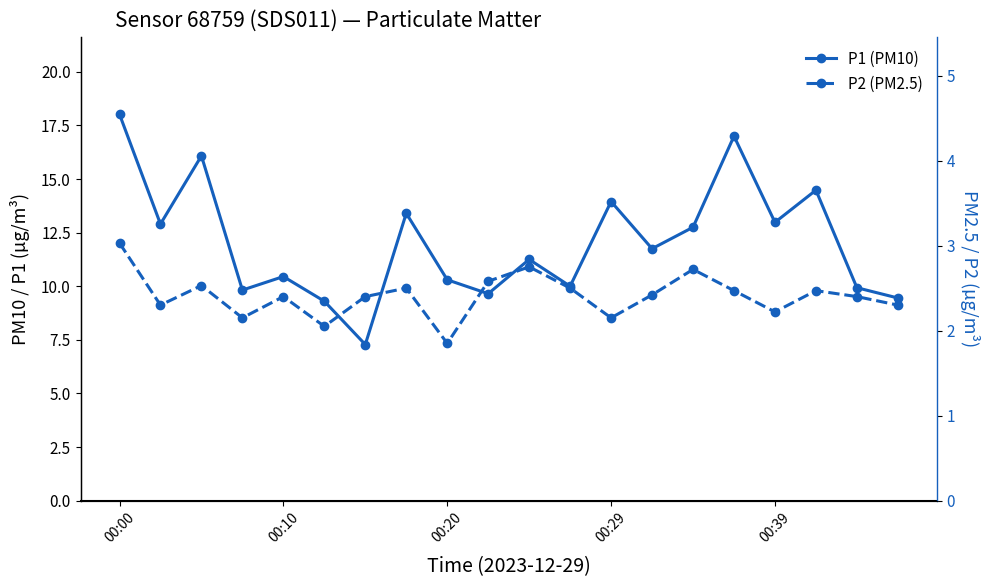

What position from the right is 00:20?

12